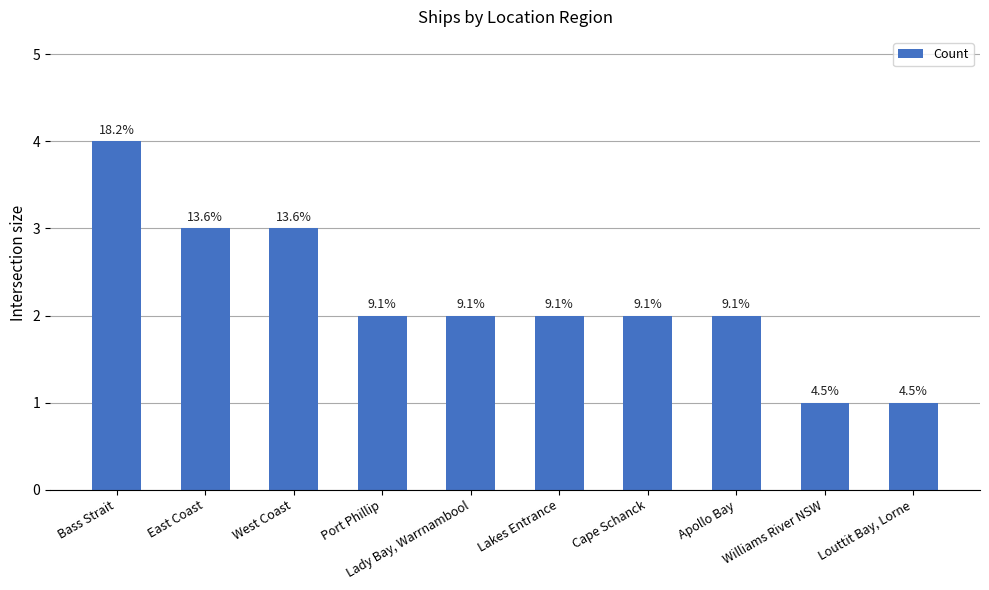

Does the chart contain any negative values?

No